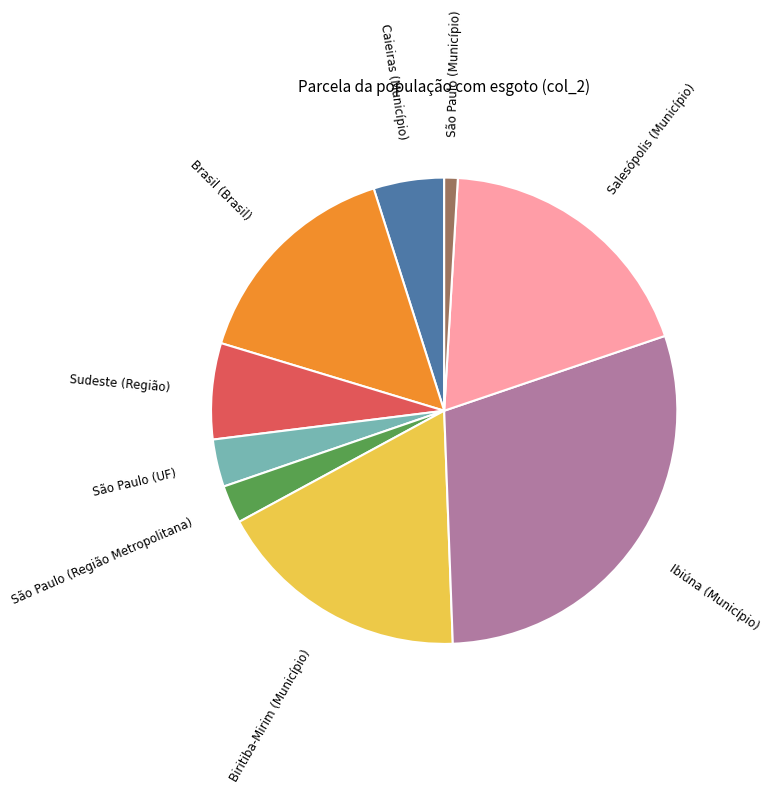

Does any single category account for the majority?

No